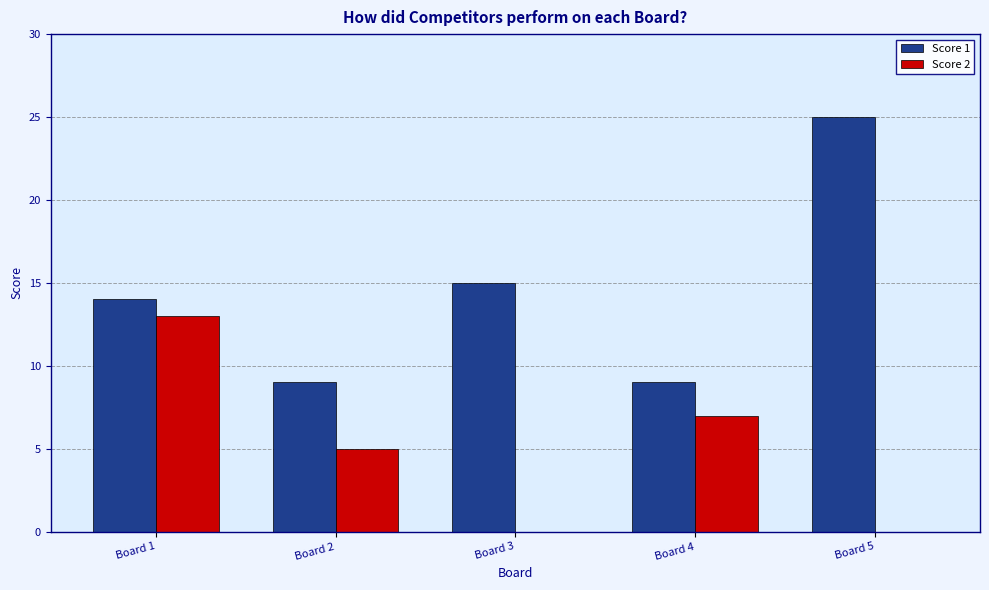

Which category has the highest value in the Score 1 series?

Board 5